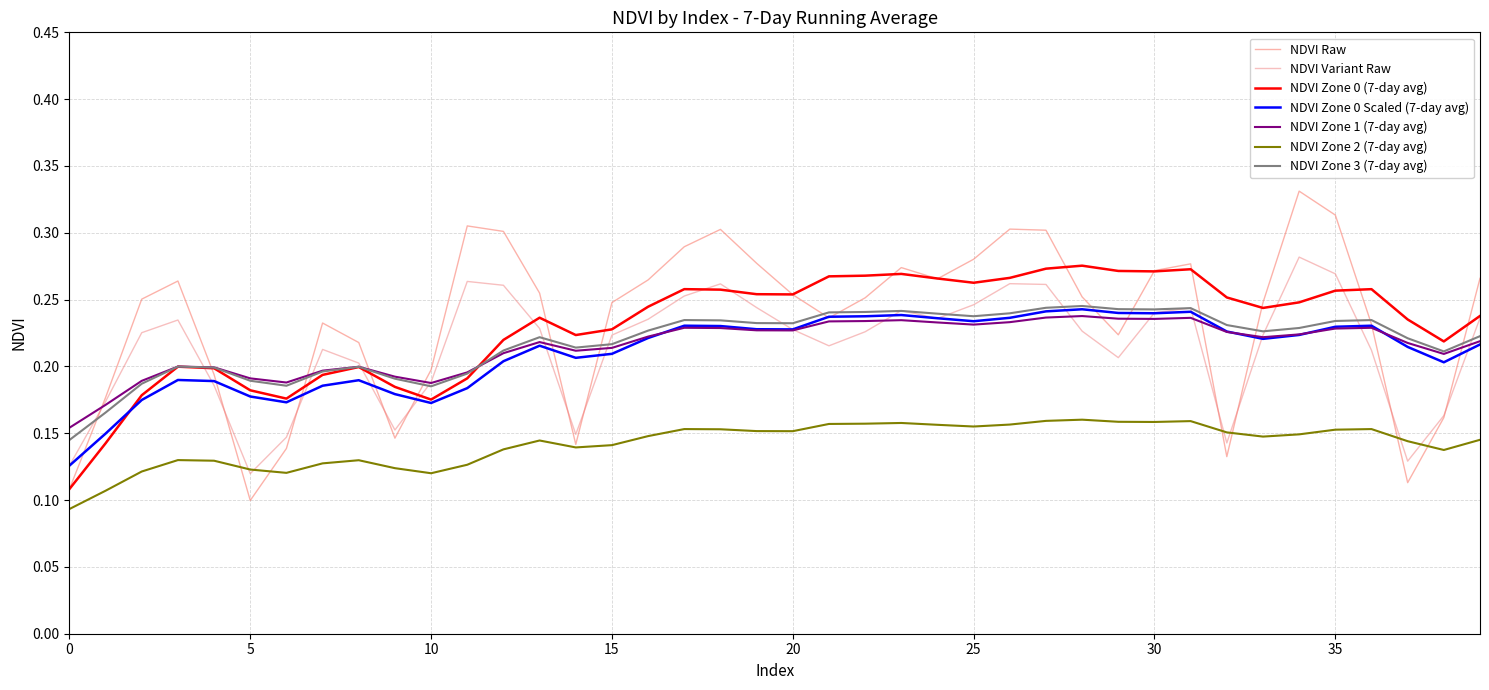

How many lines are shown in the chart?

7